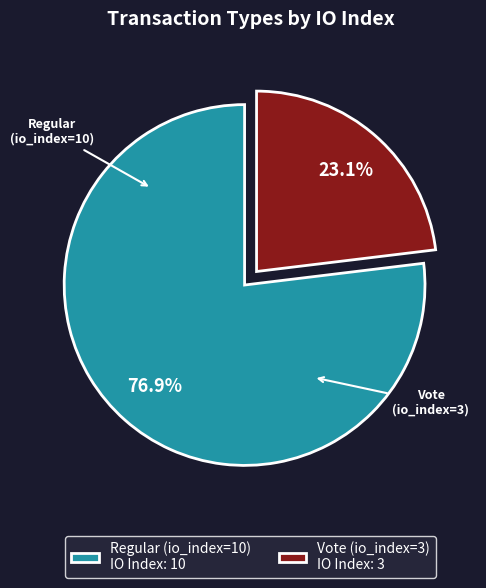

What portion of the pie excludes Vote (io_index=3)?

76.9%